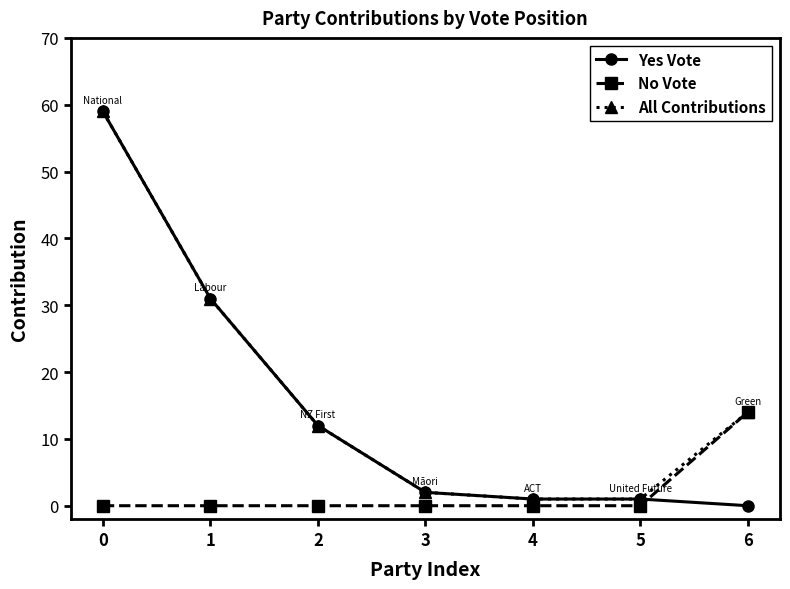

True or false: Yes Vote has more than 1 interior local peaks.

False